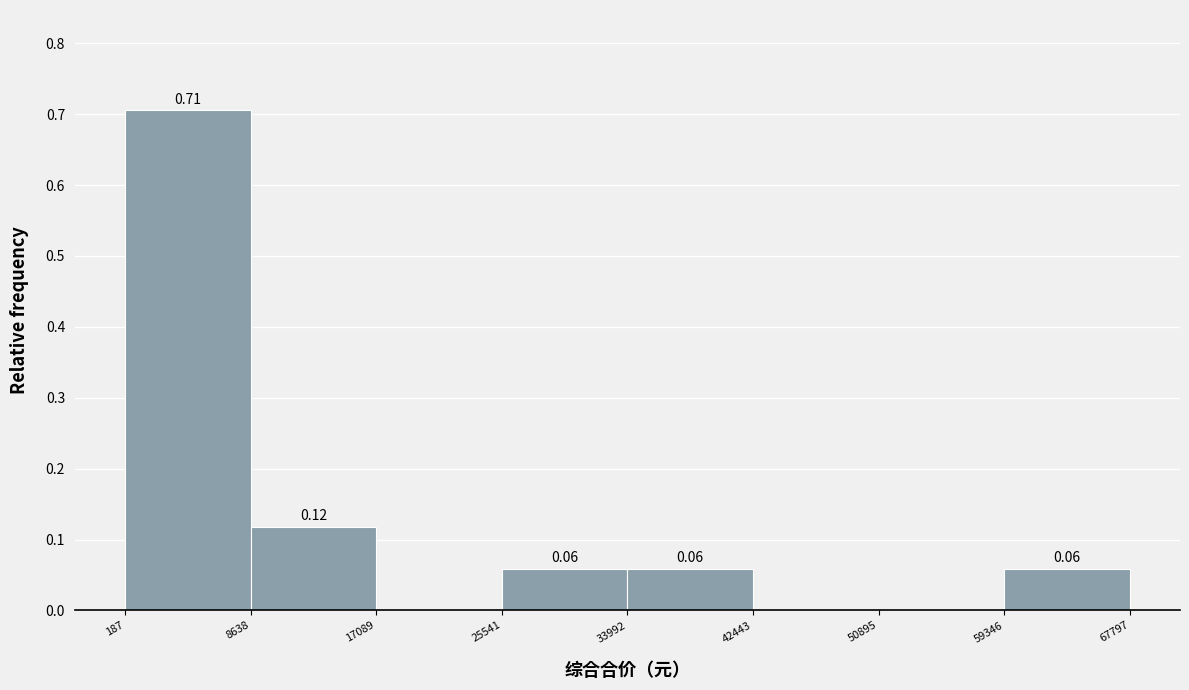

Which range on the x-axis has the tallest bar?

187 to 8638